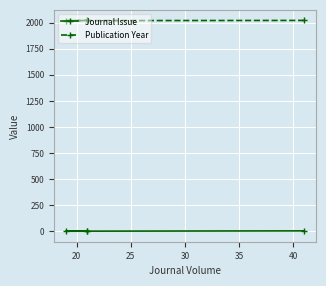

Is it true that Journal Issue equals 2 at 20?

False